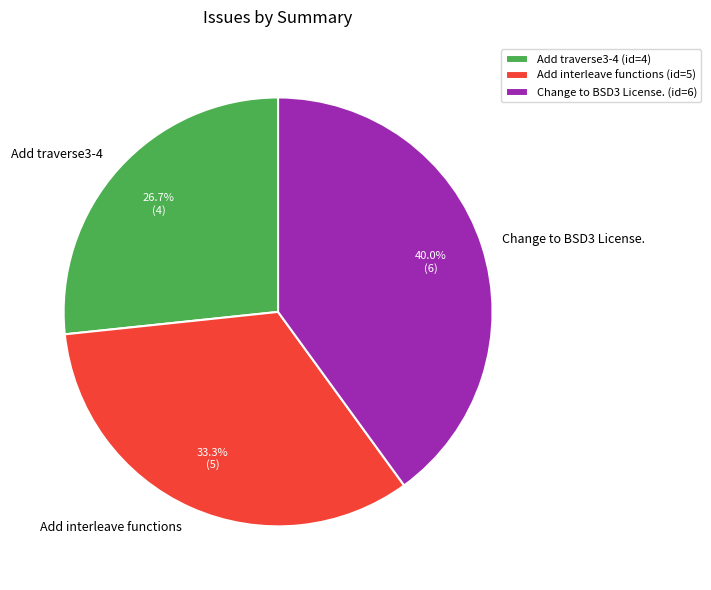

To the nearest percent, what is the combined percentage of Add interleave functions and Add traverse3-4?

60%